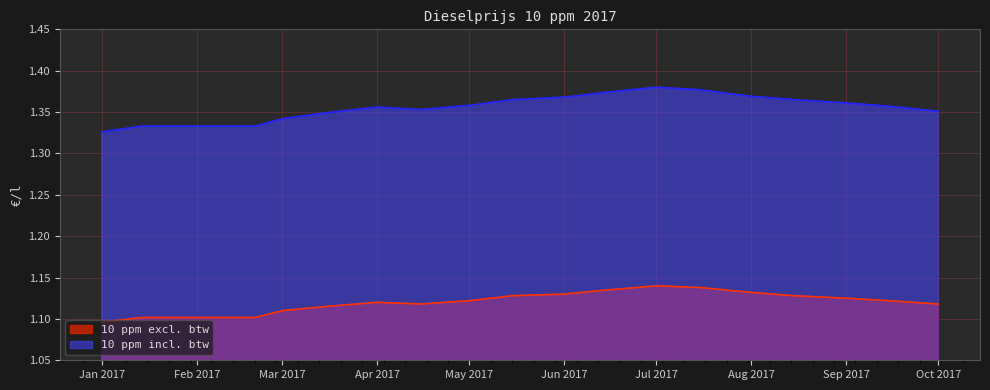

Which series changed the most between Jan 2017 and May 2017?

10 ppm incl. btw